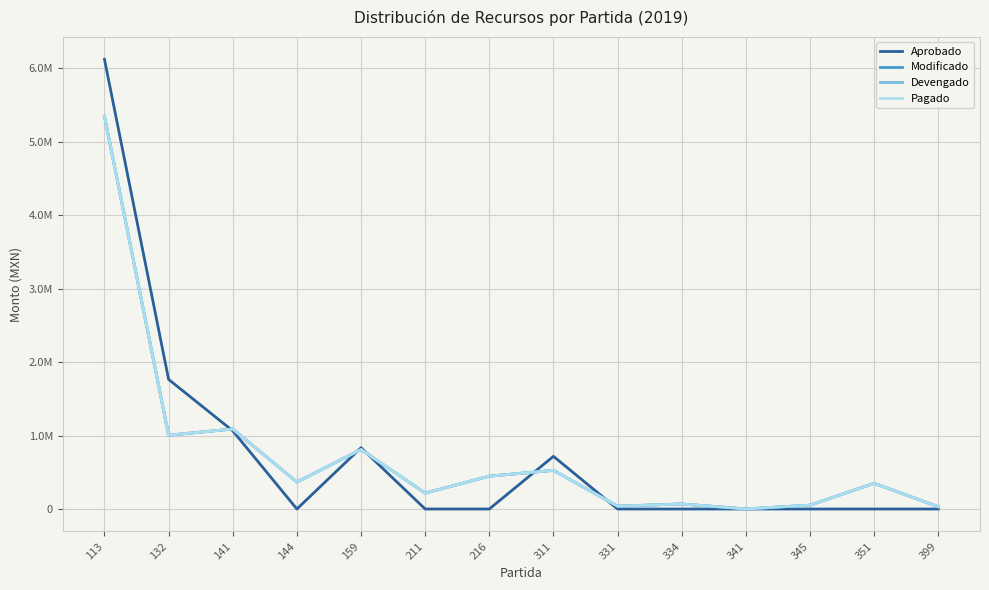

Is this an area chart (filled region under the line)?

No